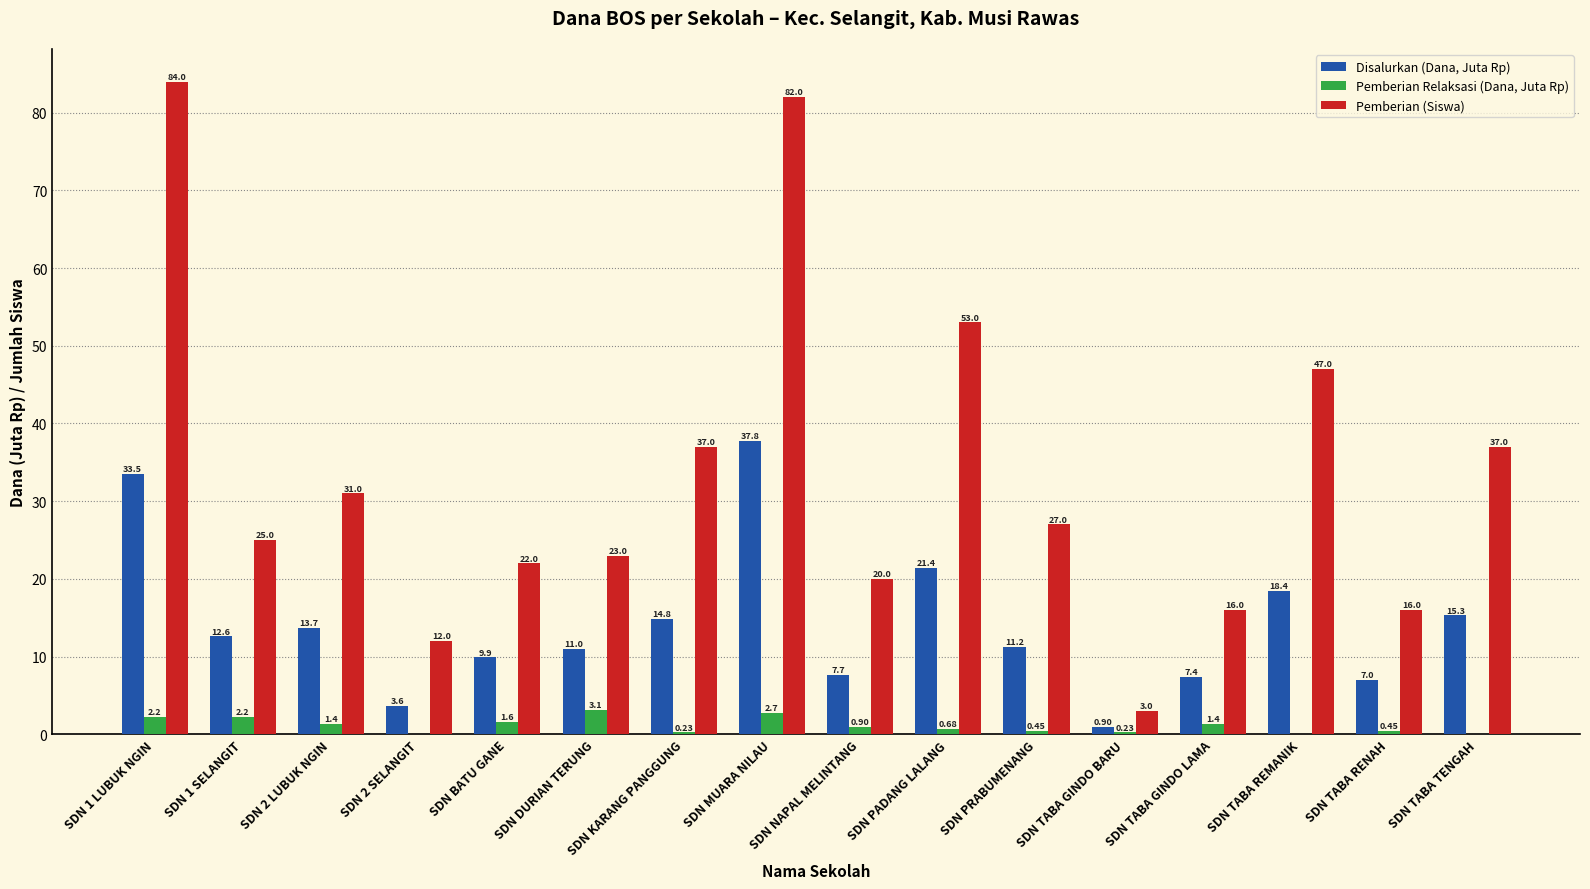

How many positive values does the Pemberian Relaksasi (Dana, Juta Rp) series have?

13